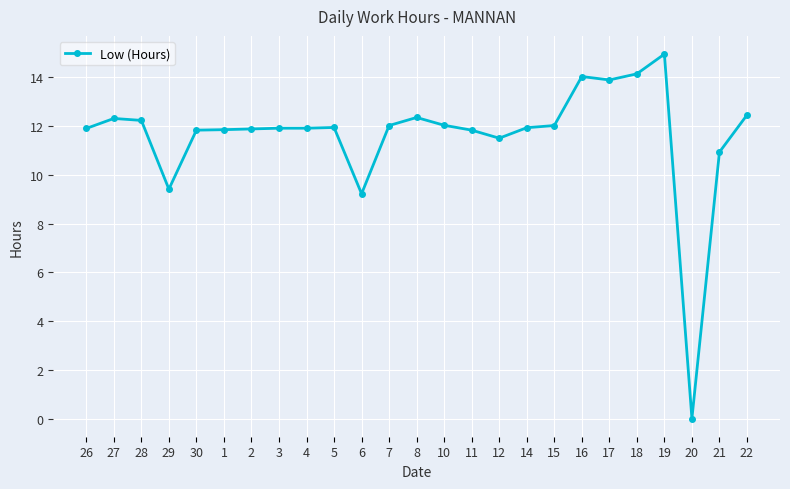

Count the number of categories in the chart.

25